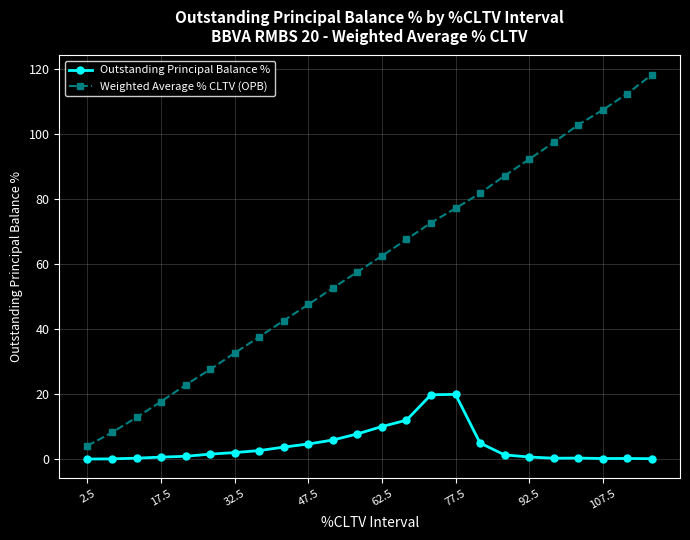

Which series has the largest range (max minus min)?

Weighted Average % CLTV (OPB)